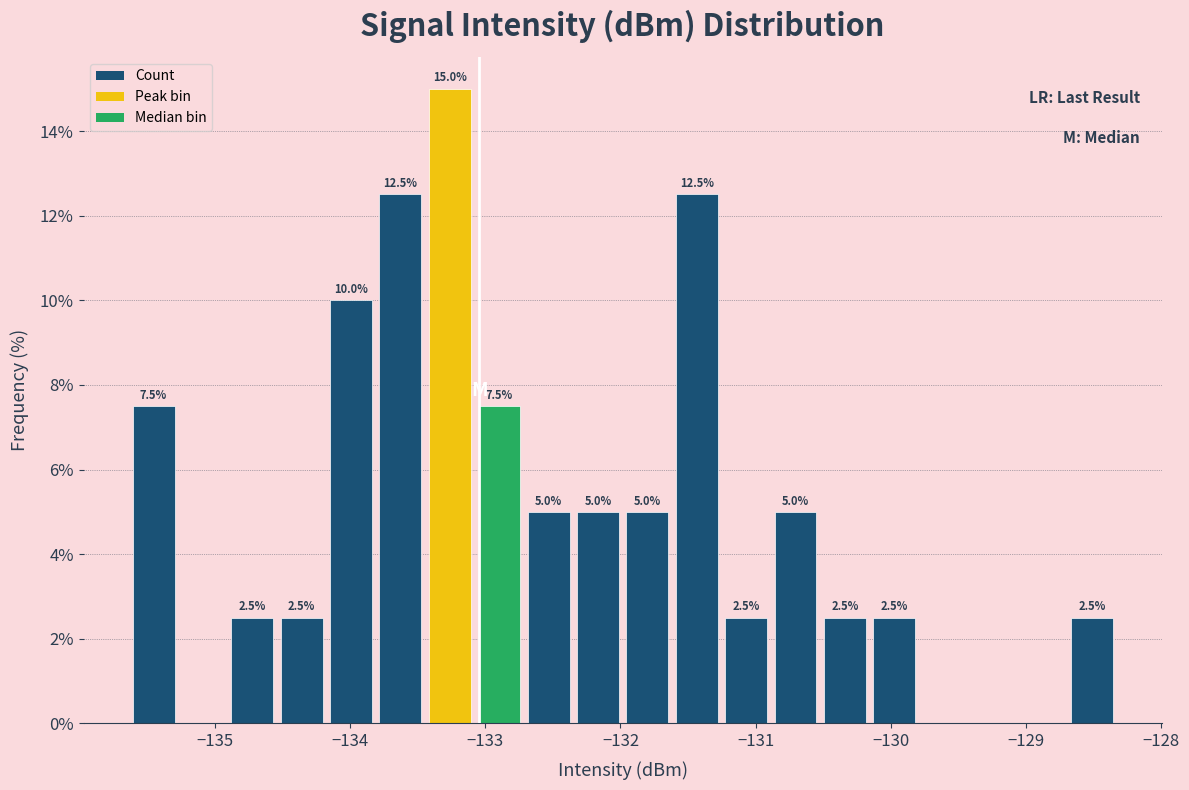

Around what value on the x-axis is the tallest bar? Give the approximate position of its centre, as read against the axis.

-133.3